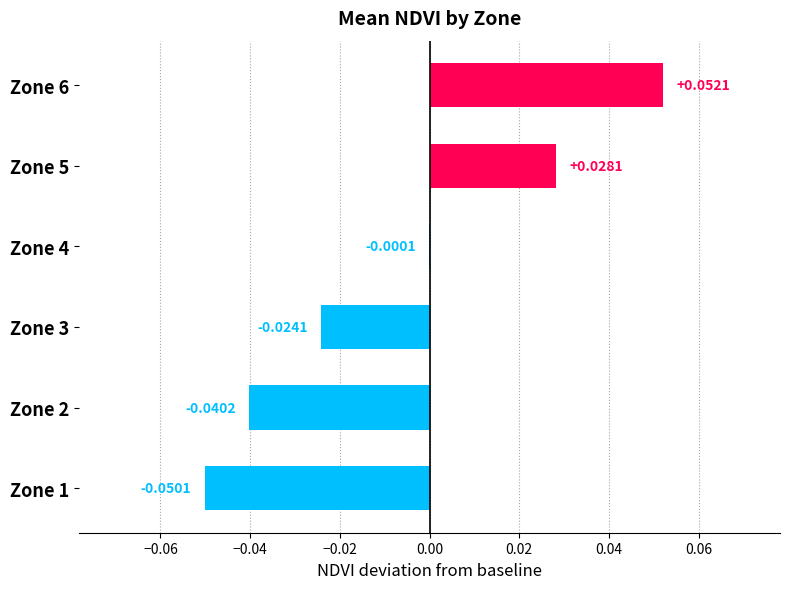

Between Zone 5 and Zone 2, which is larger?

Zone 5